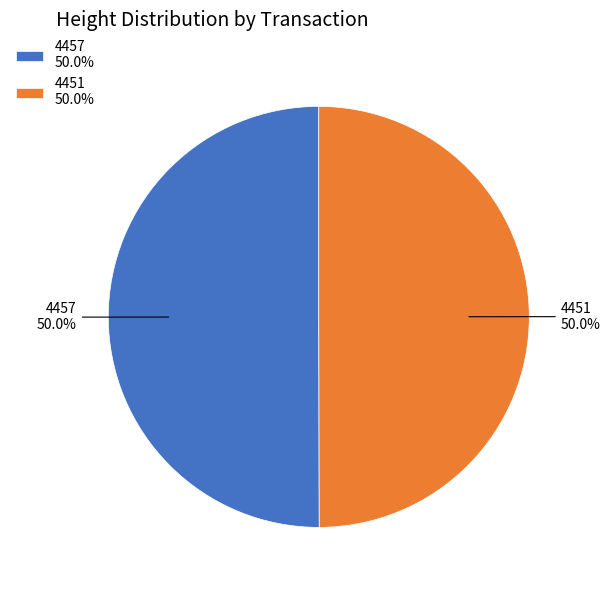

Is it true that 4451 is 50% of the pie?

True